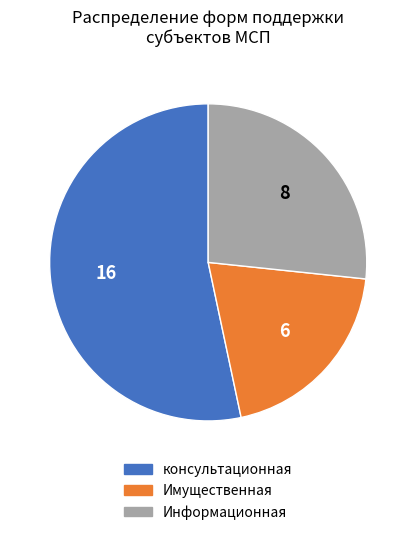

Rank the categories by value from highest to lowest.

консультационная, Информационная, Имущественная